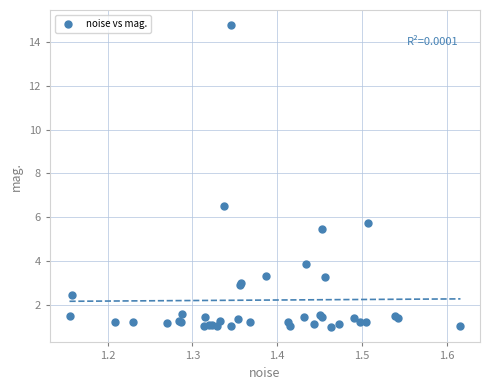

What Y value in the scatter plot is closest to 7?

6.5